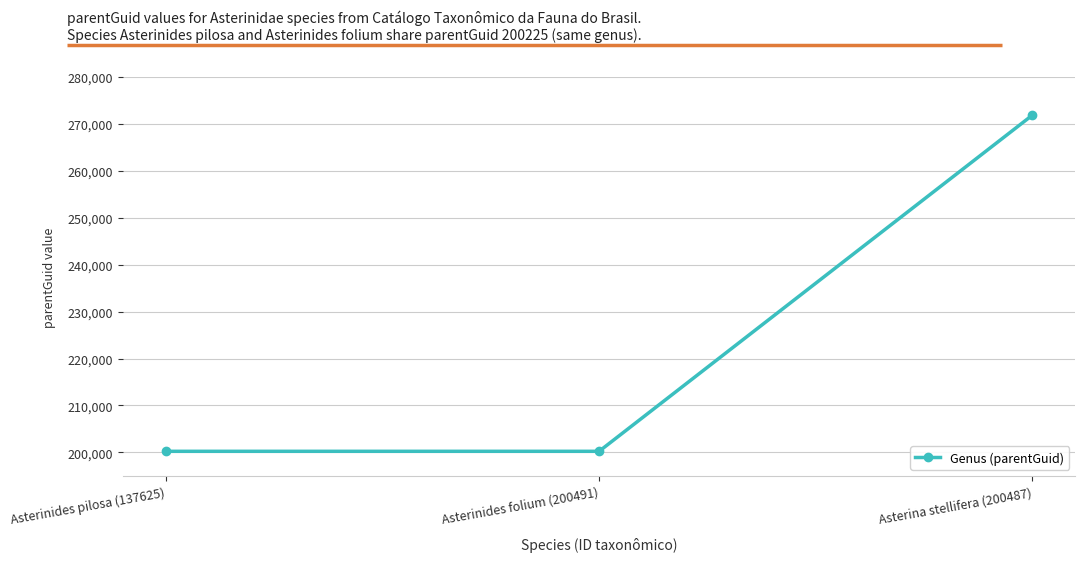

How many categories are shown in the chart?

3